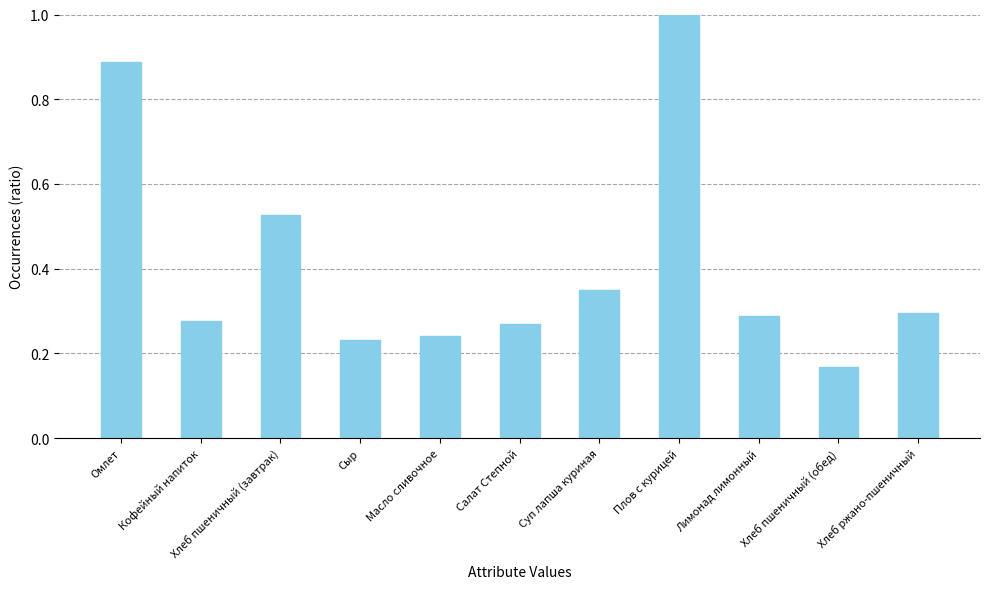

True or false: the data shows 0.3 at Суп лапша куриная.

True